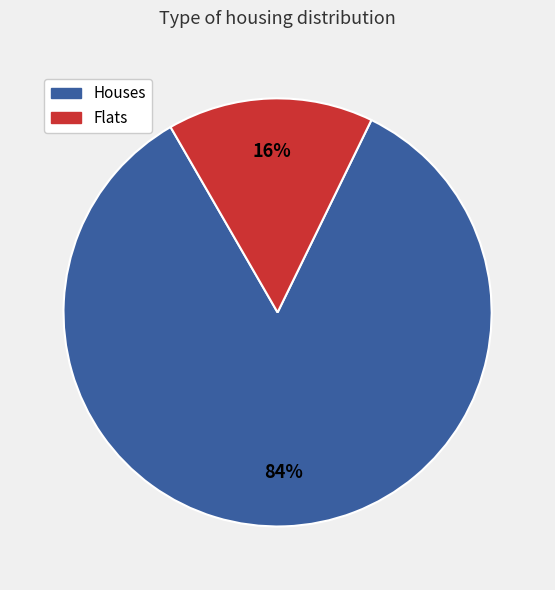

What is the smallest slice in the pie chart?

Flats